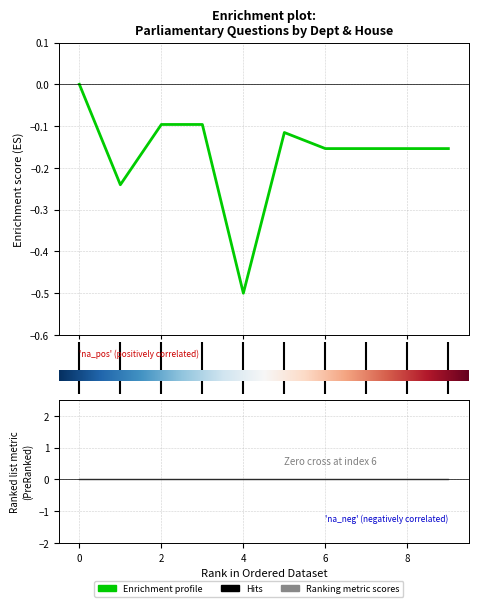

How many interior local peaks (higher than both neighbors) does the data have?

1